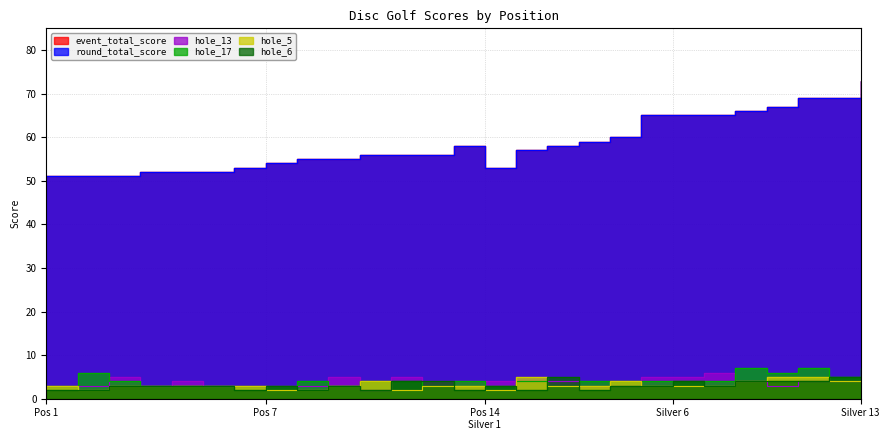

How many times do hole_5 and hole_17 cross each other?

1